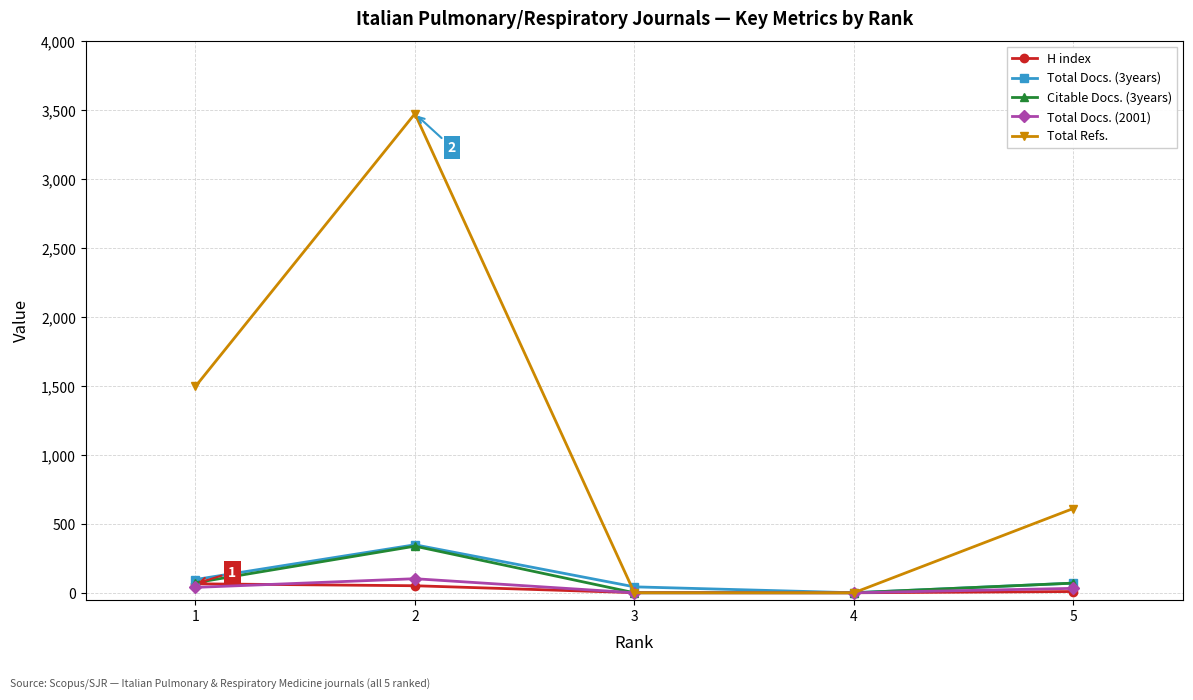

At which label does Total Refs. first exceed 611?

1